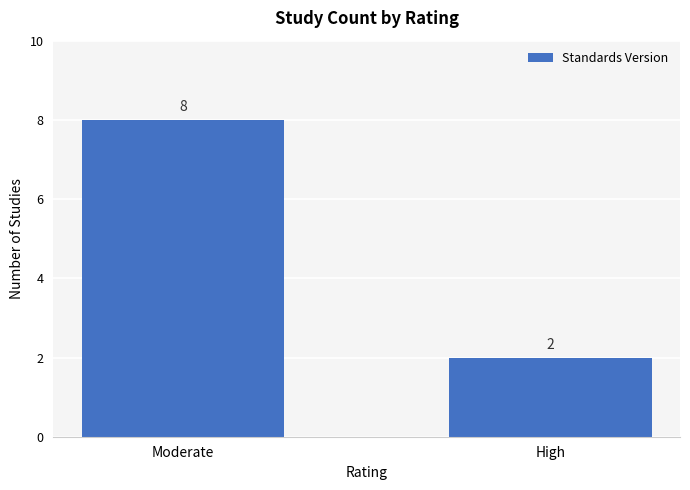

Which has a higher value, High or Moderate?

Moderate